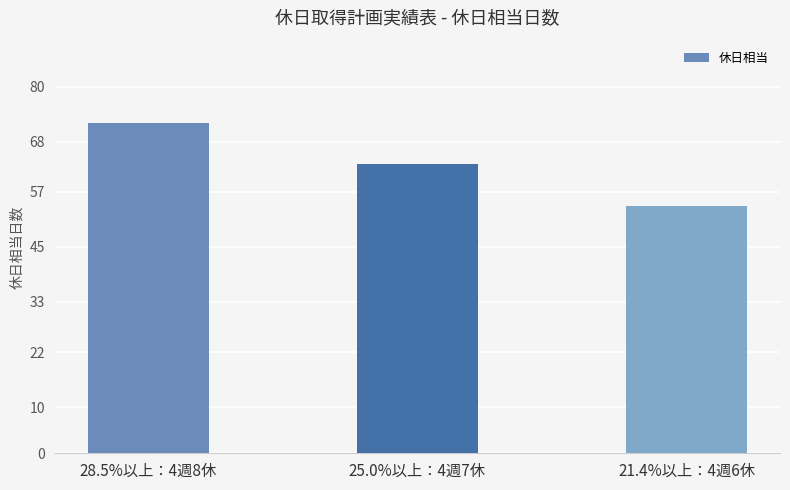

What is the difference between the values at 28.5%以上：4週8休 and 21.4%以上：4週6休?

18